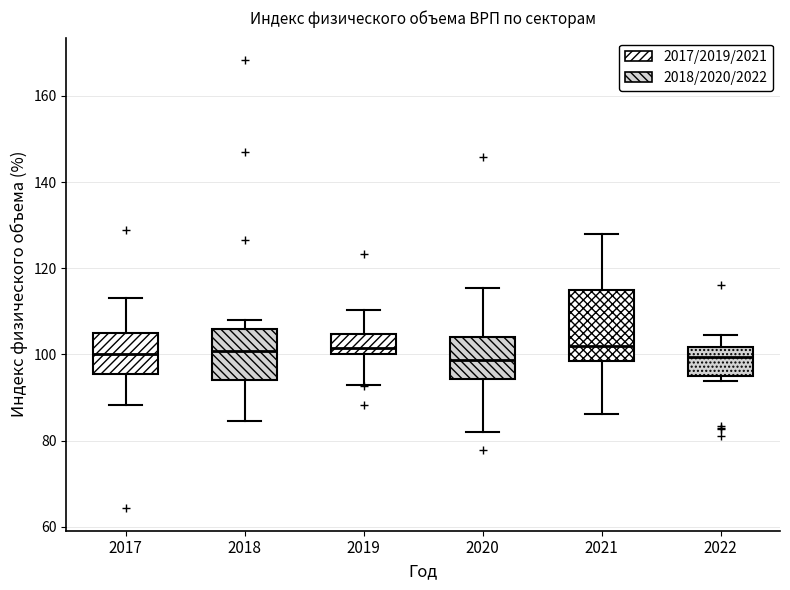

Reading left to right, read every box against the y-axis: the position of its median line, the range the box covers, and the ends of its whiskers. The values are not printed on the chart, so give them approximately, as read against the axis.

2017: median 100, box 96 to 104, whiskers 88 to 114
2018: median 100, box 94 to 106, whiskers 84 to 108
2019: median 102, box 100 to 104, whiskers 92 to 110
2020: median 98, box 94 to 104, whiskers 82 to 116
2021: median 102, box 98 to 114, whiskers 86 to 128
2022: median 100, box 96 to 102, whiskers 94 to 104